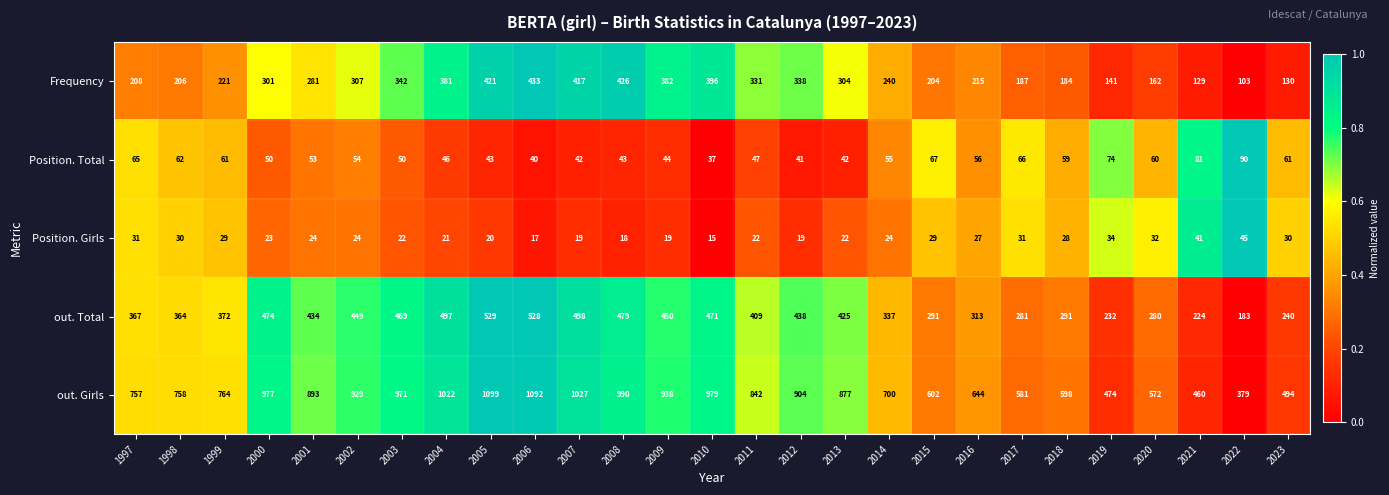

Count the number of categories in the chart.

27